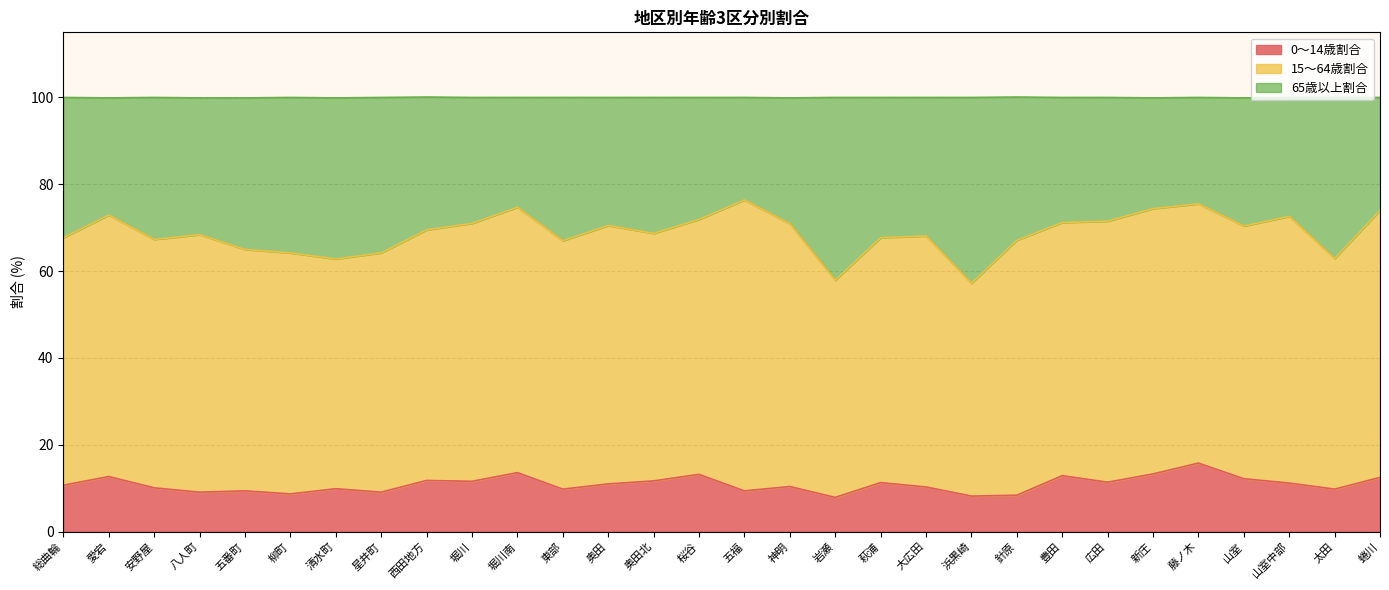

What is the label of the 16th point from the left?

五福